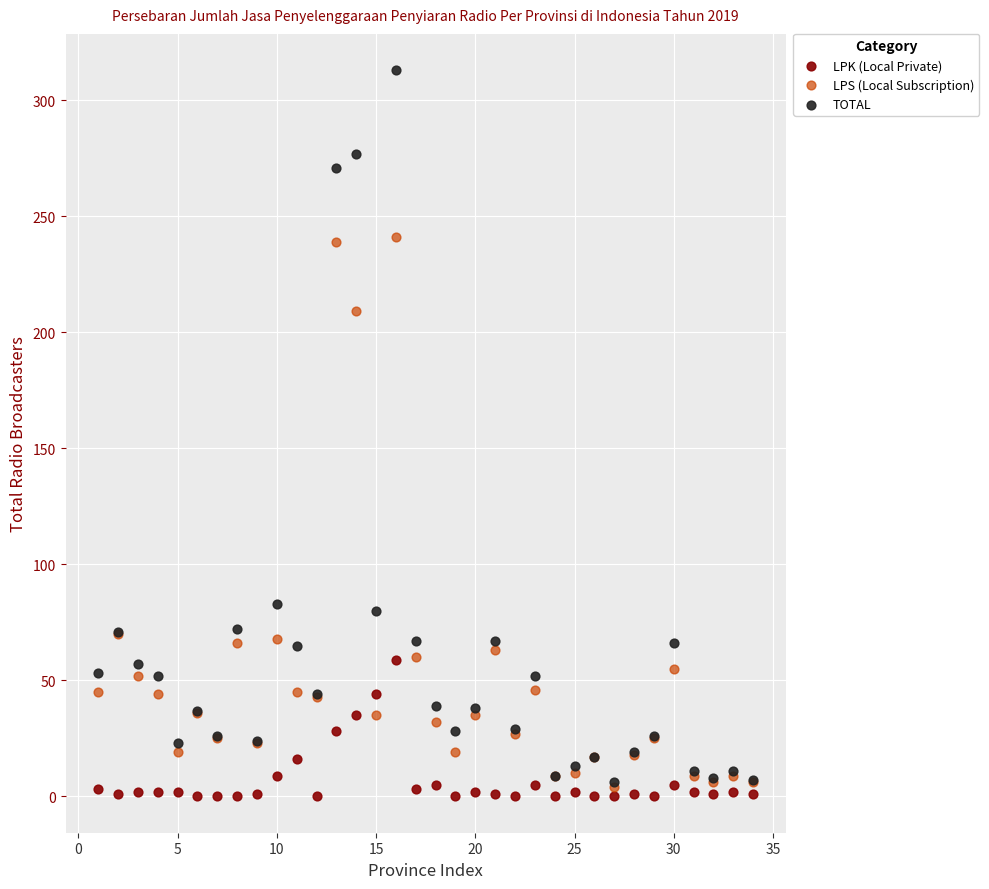

Which series contains the highest Y value?

TOTAL